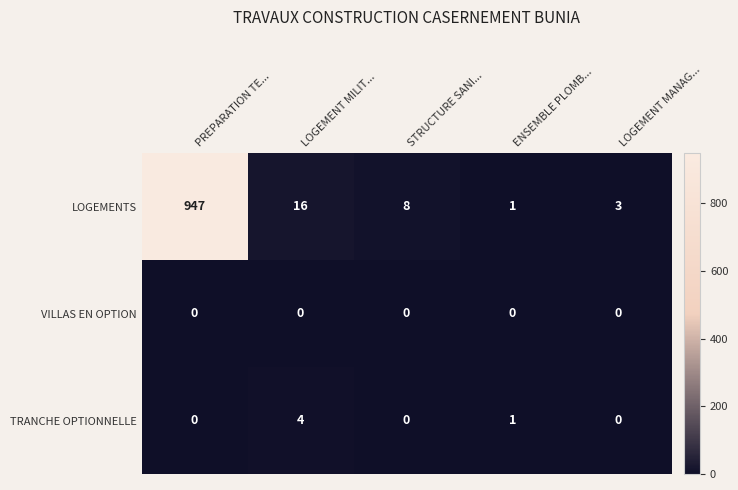

At which category is the sum across all series the highest?

PREPARATION TE...